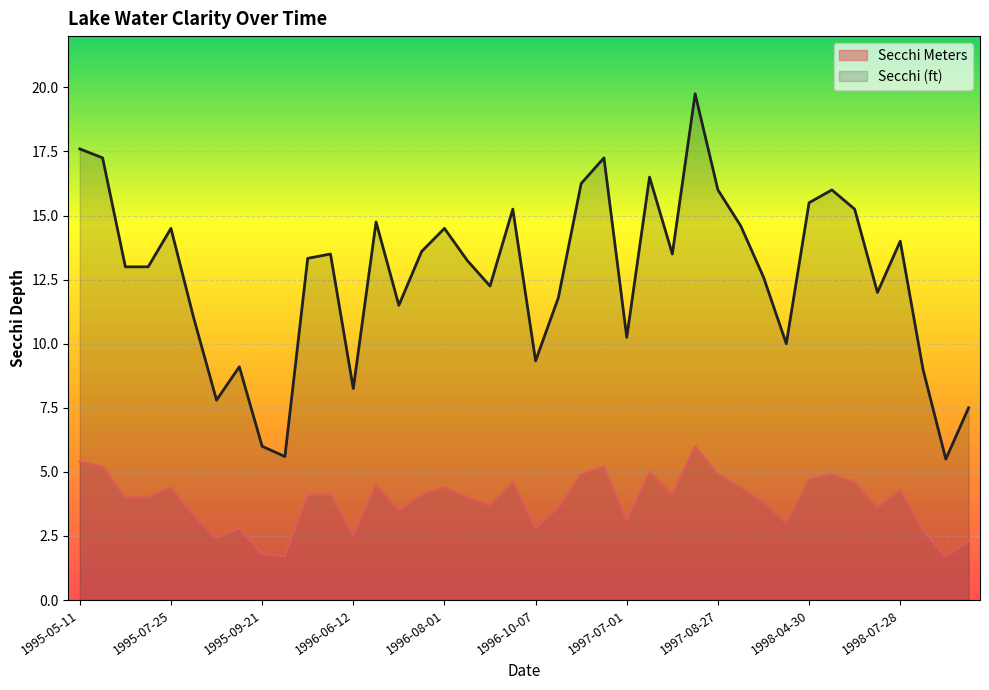

True or false: Secchi (ft) and Secchi Meters cross at least once.

False